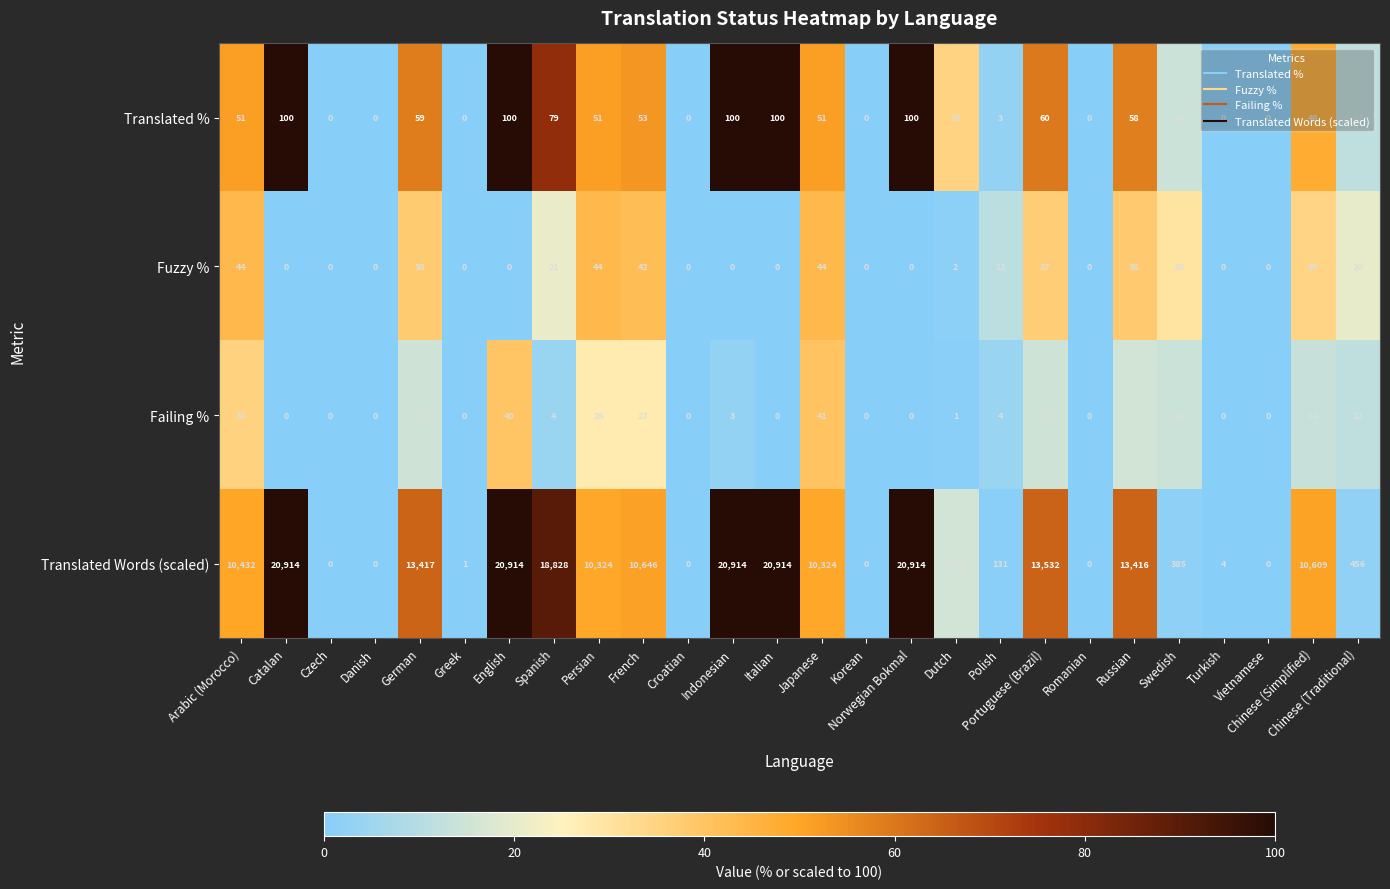

What is the maximum value shown in the chart?

20914